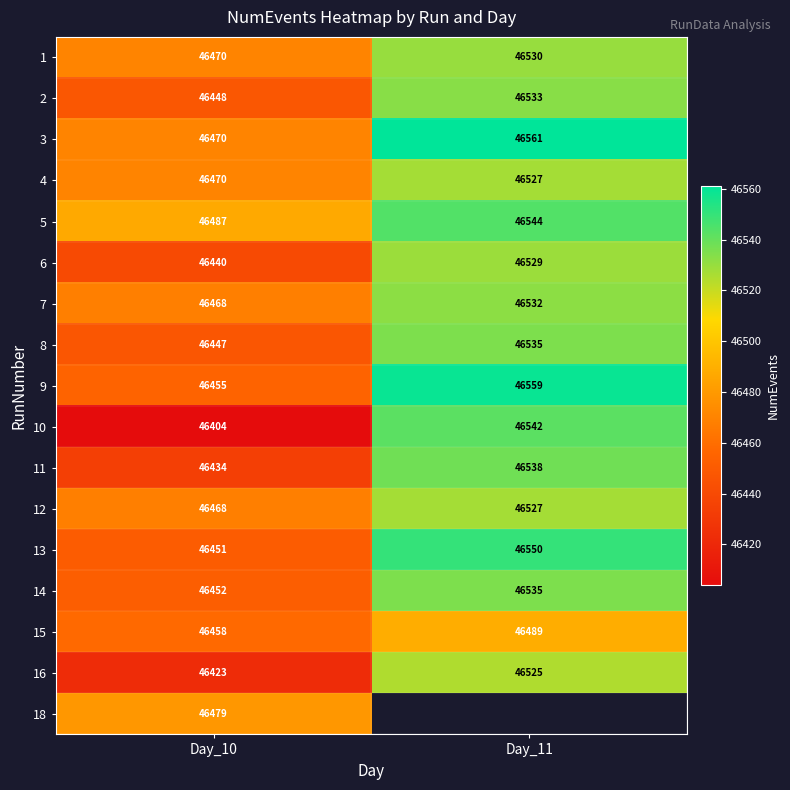

The 3 series shows 46470 at Day_10. True or false?

True